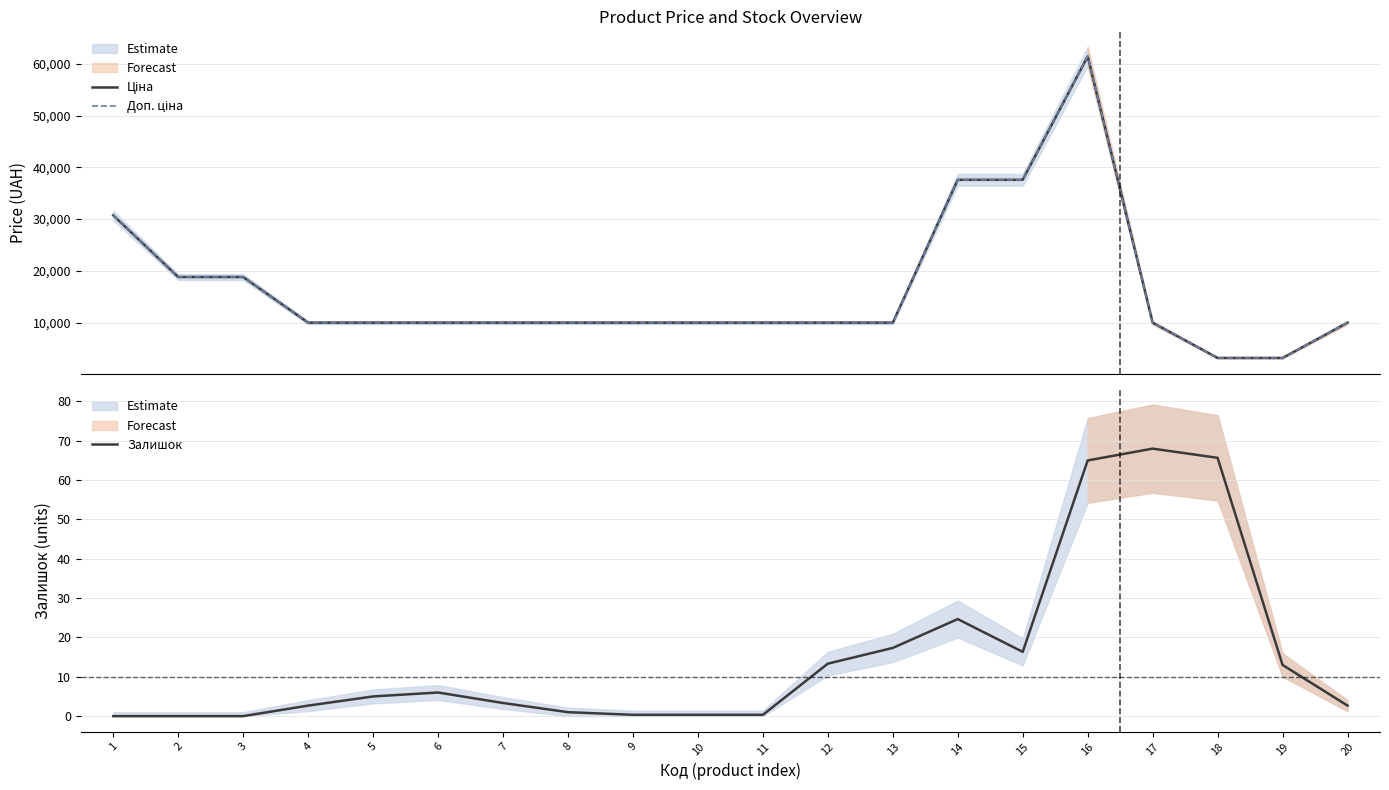

Which series has the widest spread of values?

Ціна